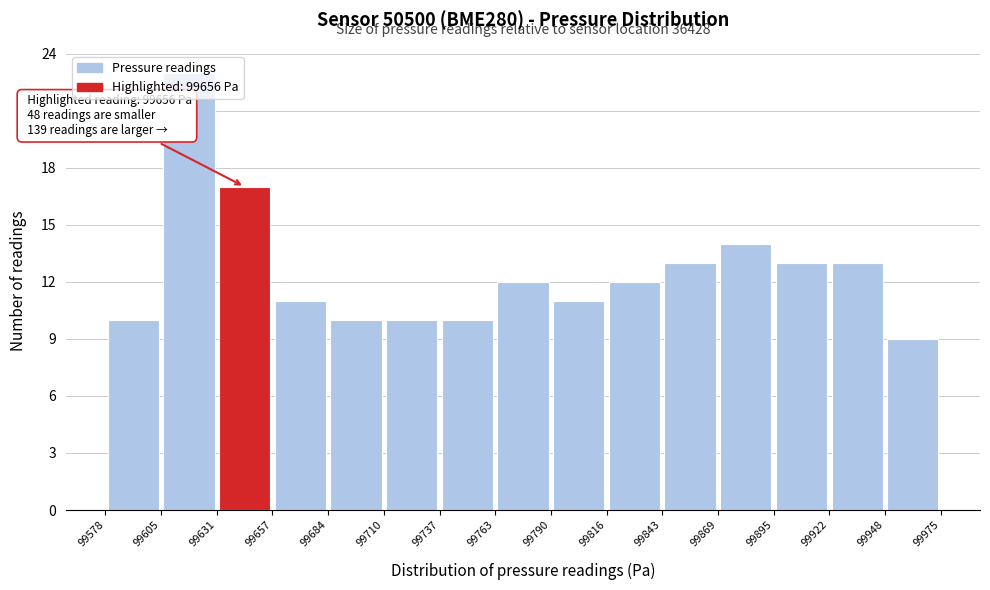

Which range on the x-axis has the tallest bar?

99605 to 99631